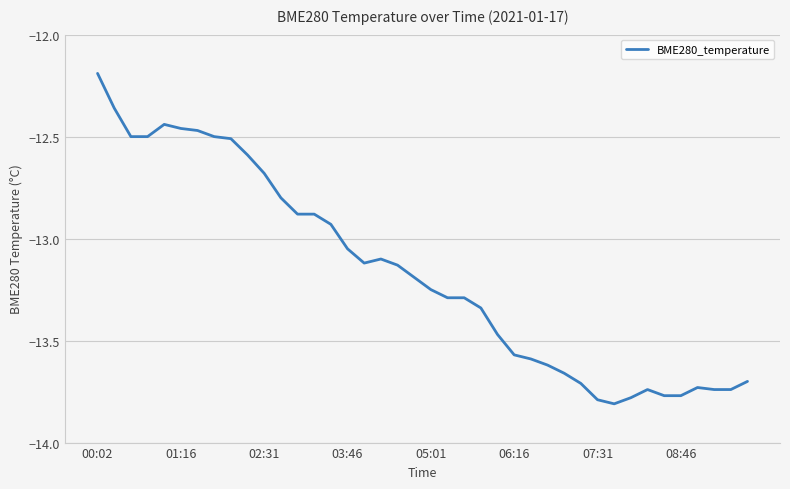

What is the difference between the maximum and minimum values?

1.6